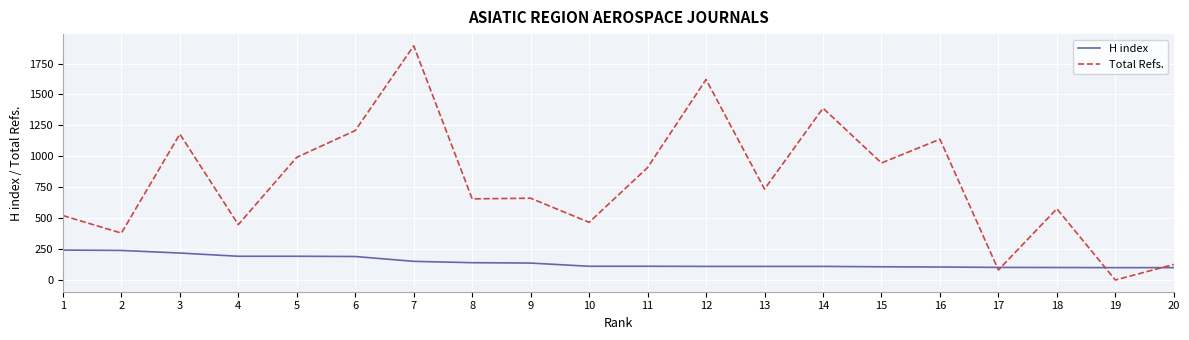

At 11, list the series in order from smallest to largest.

H index, Total Refs.